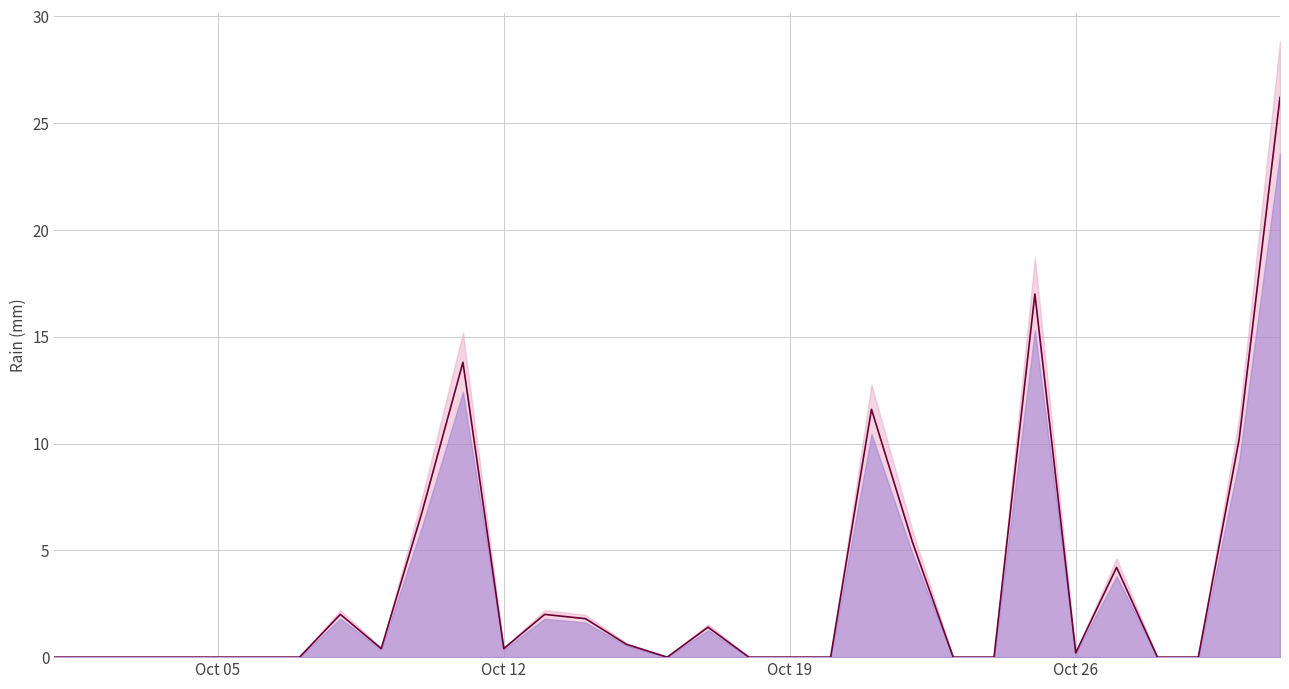

What is the difference between the maximum and minimum values?

26.2